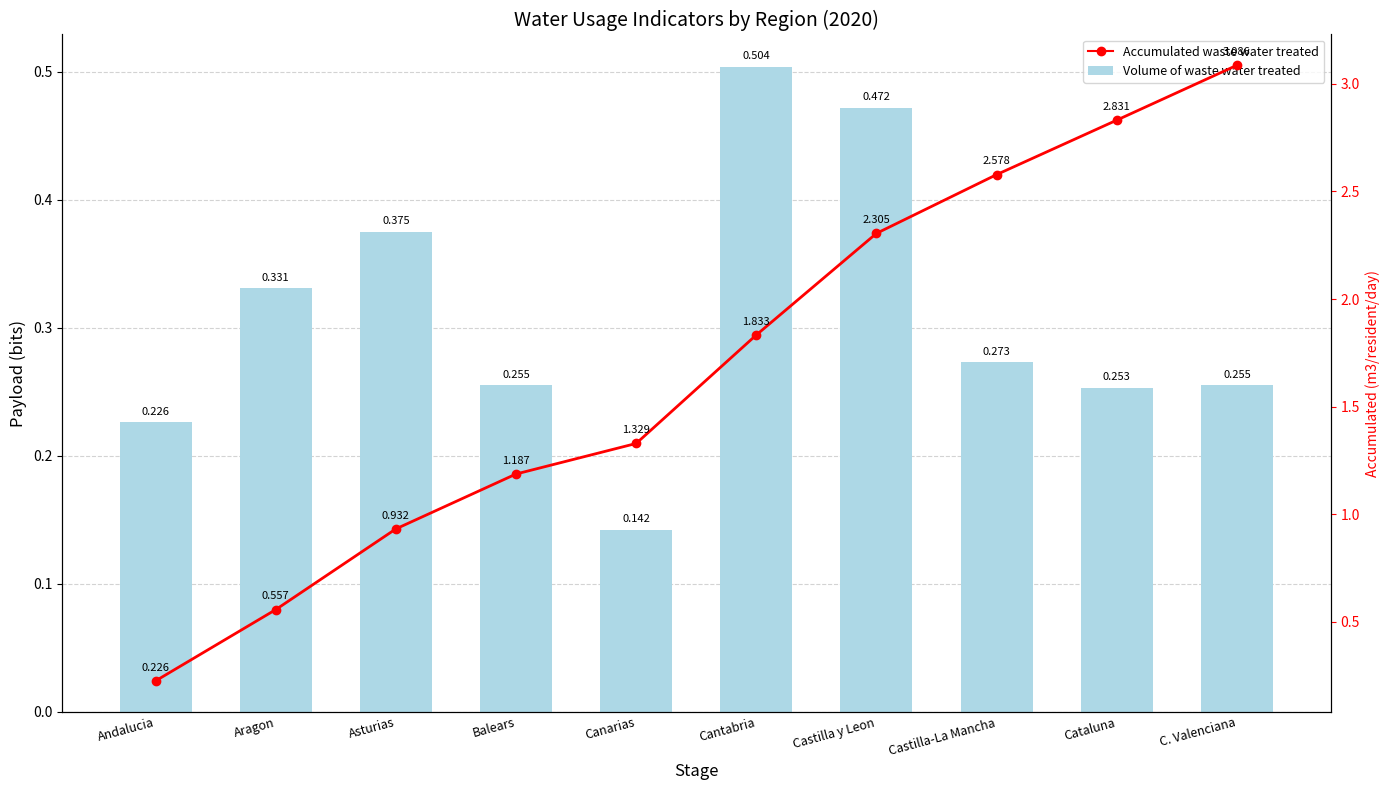

What are all the series names shown in the legend?

Volume of waste water treated, Accumulated waste water treated